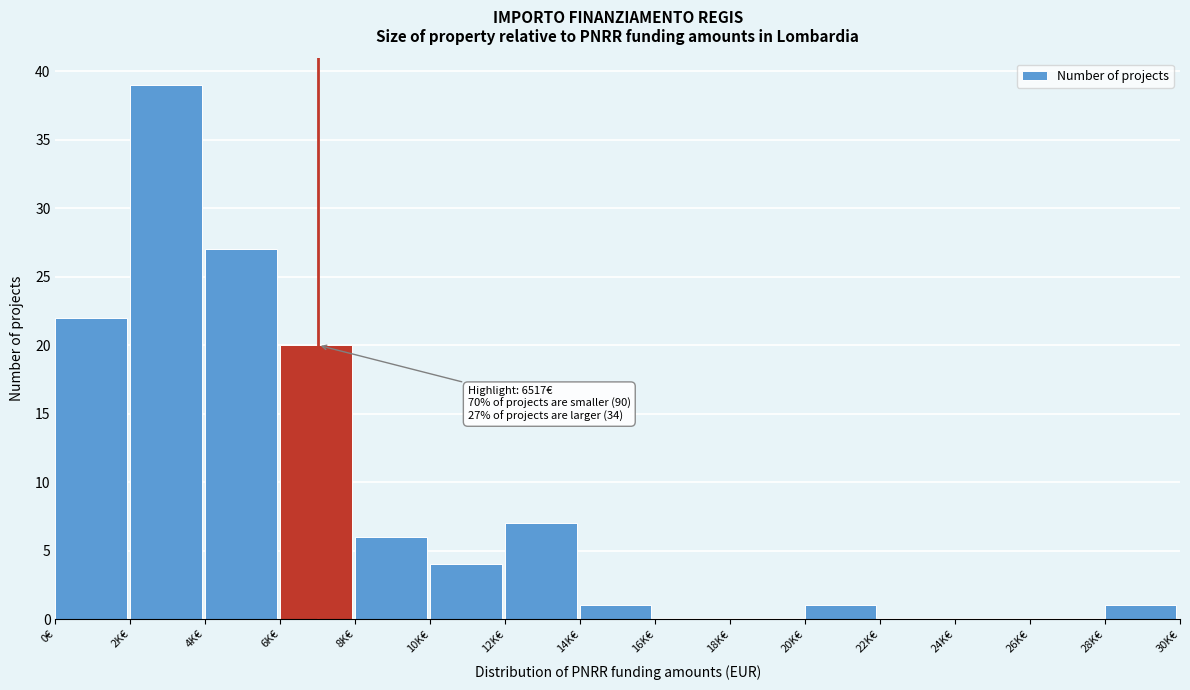

Reading right to left, transcribe all the data shown in this chart.

28K€=1	26K€=0	24K€=0	22K€=0	20K€=1	18K€=0	16K€=0	14K€=1	12K€=7	10K€=4	8K€=6	6K€=20	4K€=27	2K€=39	0€=22